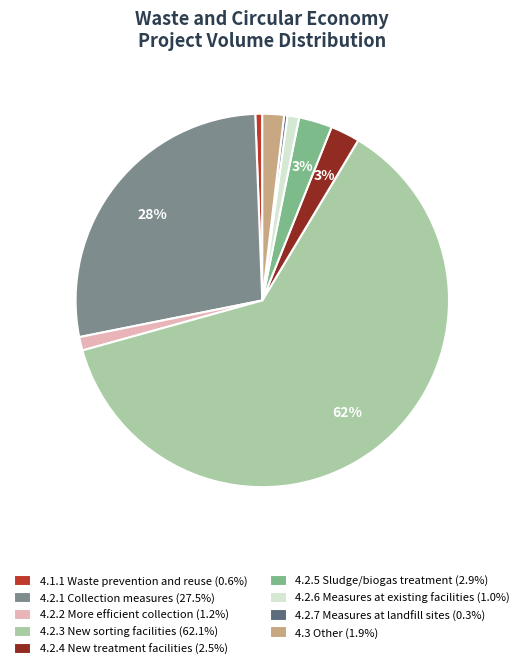

Is the sum of 4.2.1 Collection measures and 4.2.6 Measures at existing facilities greater than half?

No